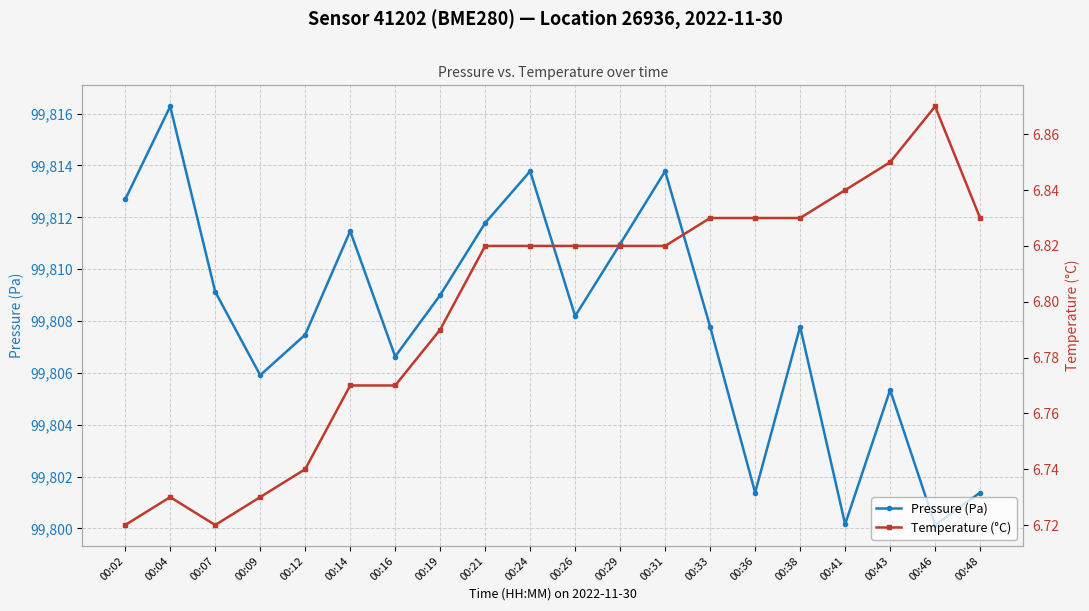

At which label is Pressure (Pa) closest to 99808?

00:26